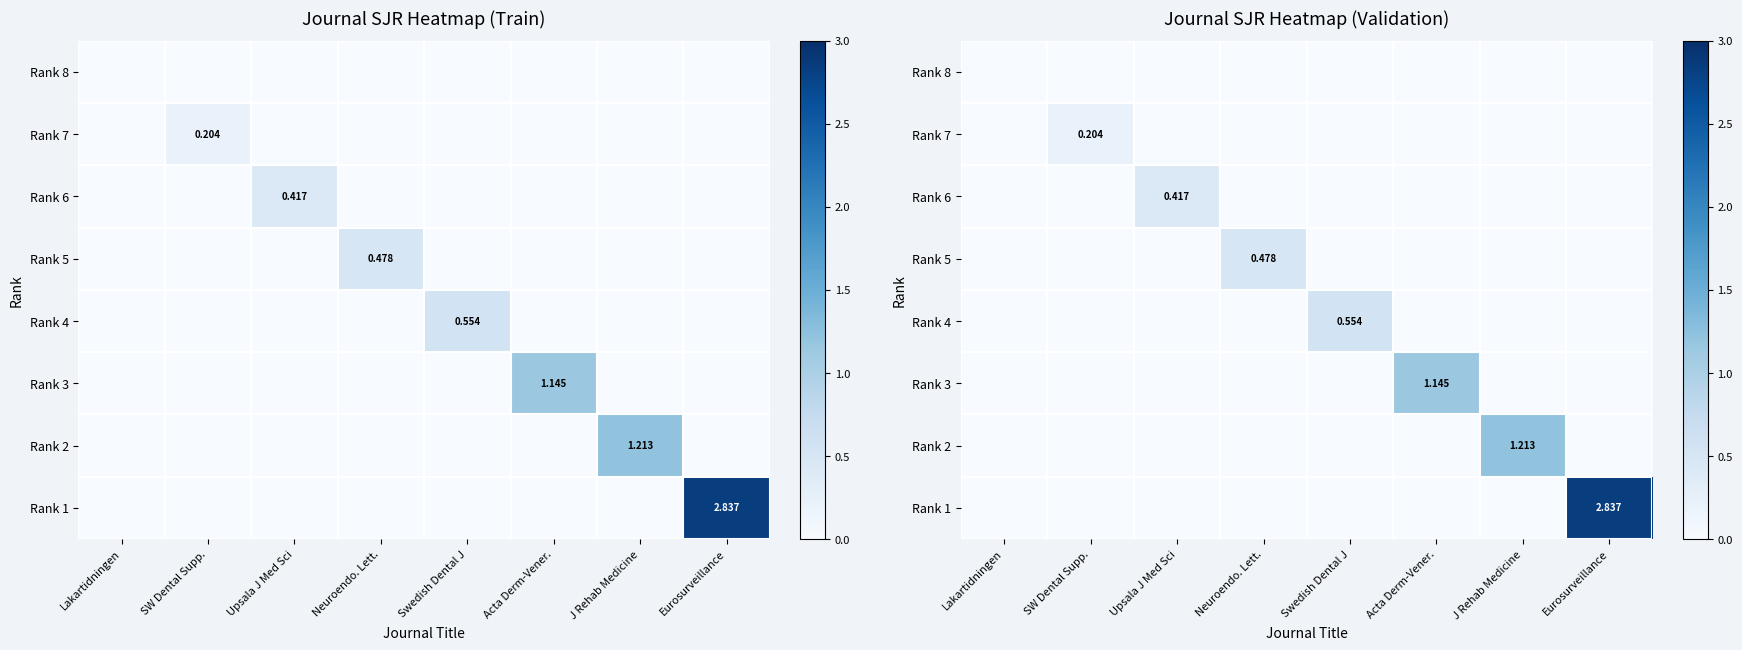

What is the average value of the Rank 4 series?

0.1